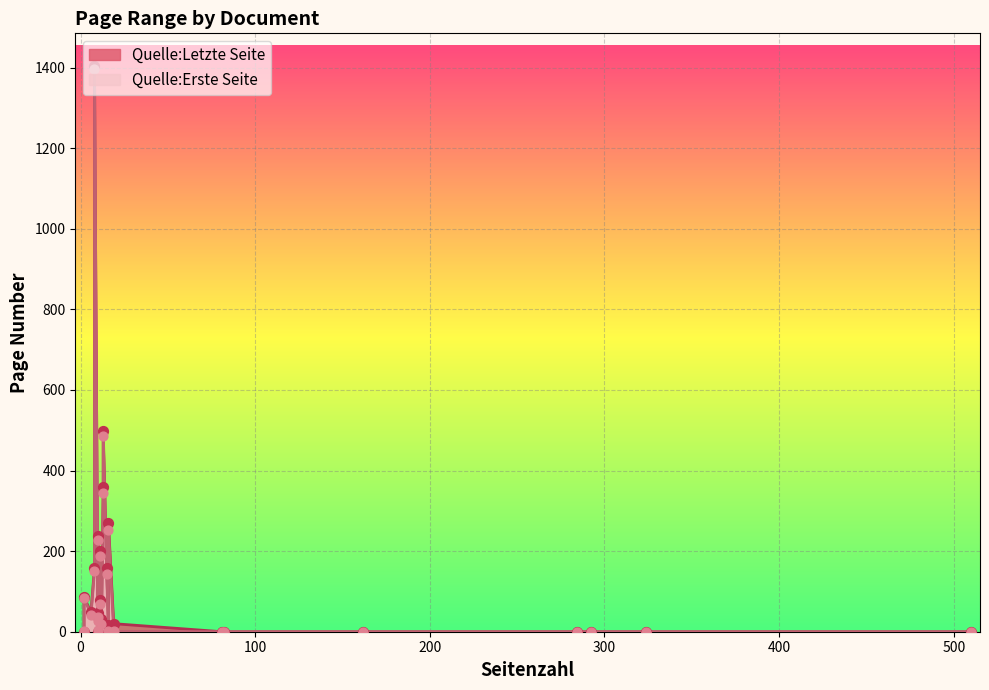

At how many categories does at least one series exceed 660?

1